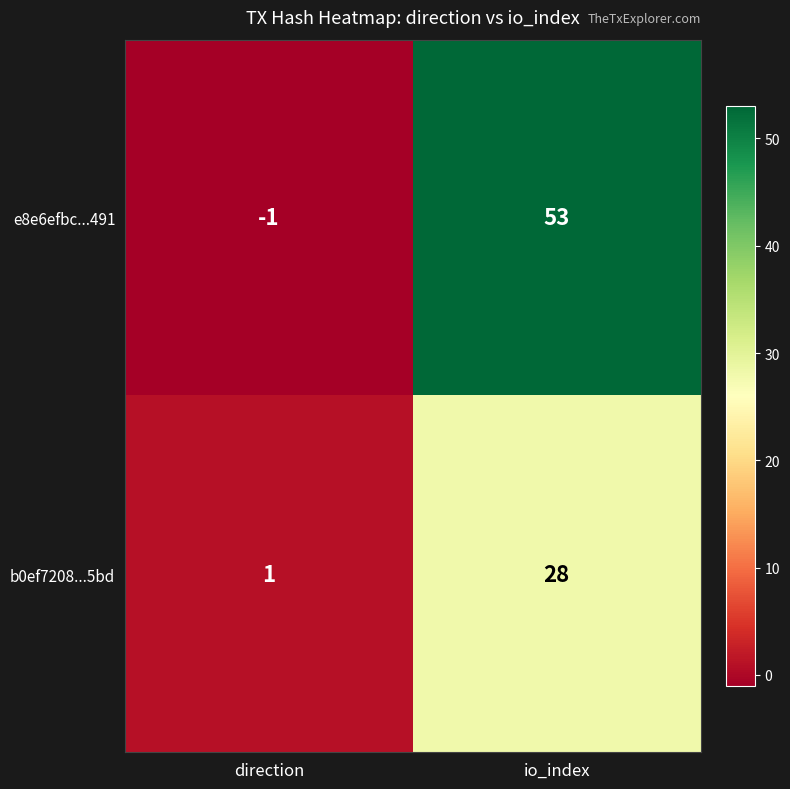

Reading right to left, transcribe all the data shown in this chart.

e8e6efbc...491: 53	-1
b0ef7208...5bd: 28	1